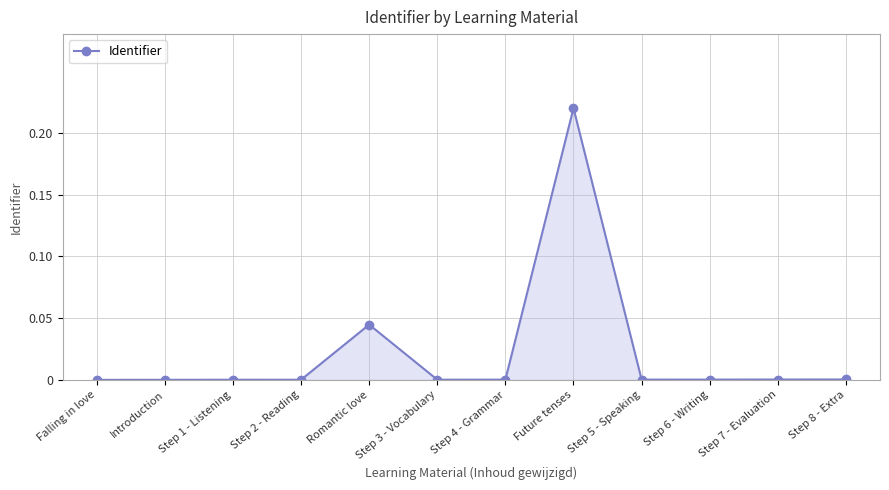

Is it true that the value at Step 6 - Writing is 0.0?

True